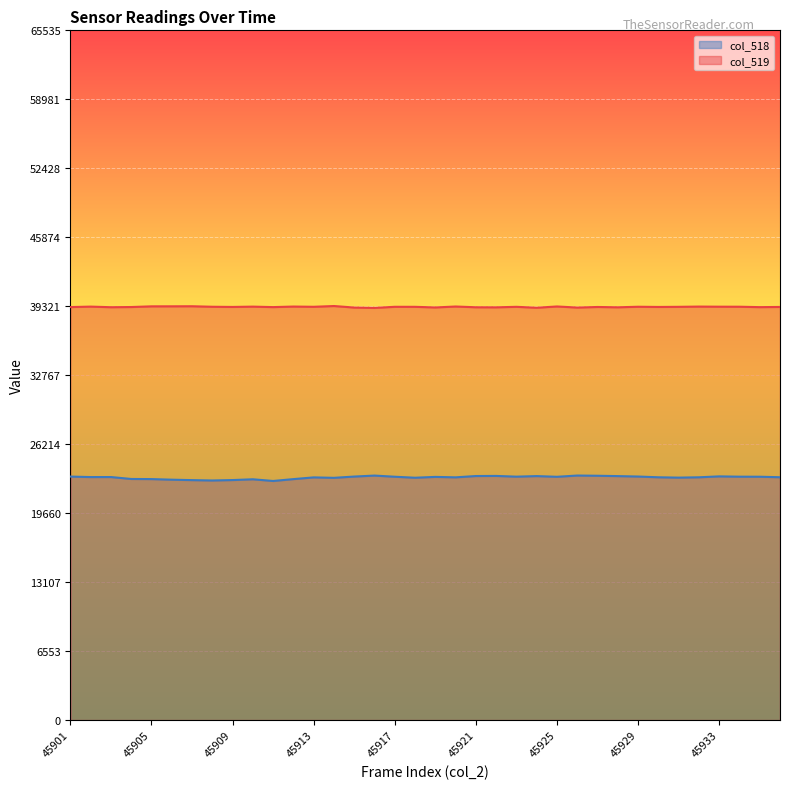

Where is col_519 nearest to the value 39253?

45930